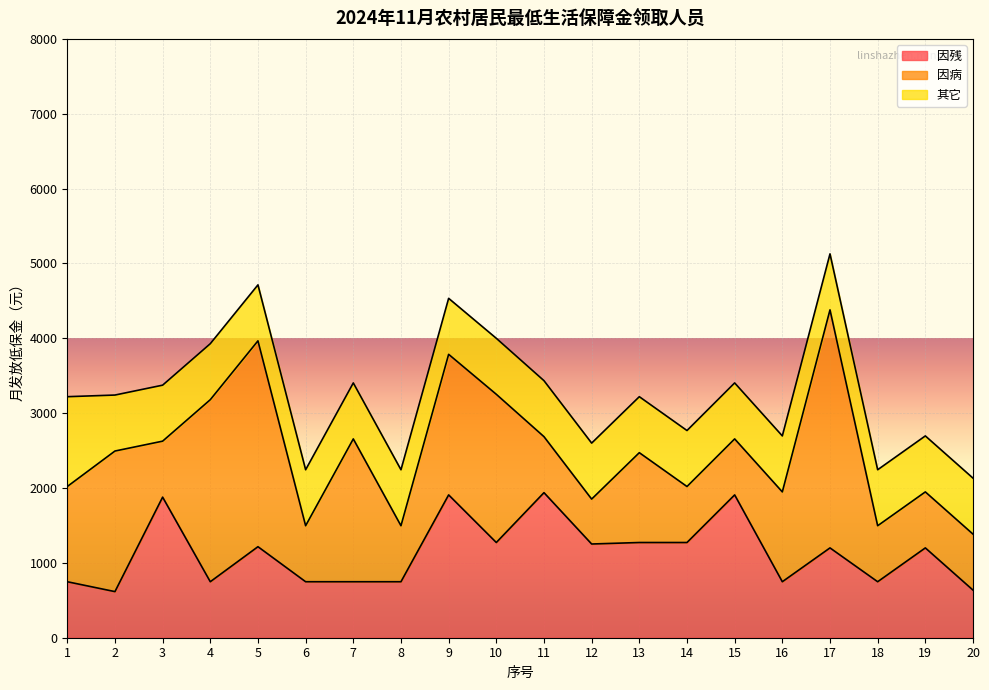

How many series are shown in this chart?

3